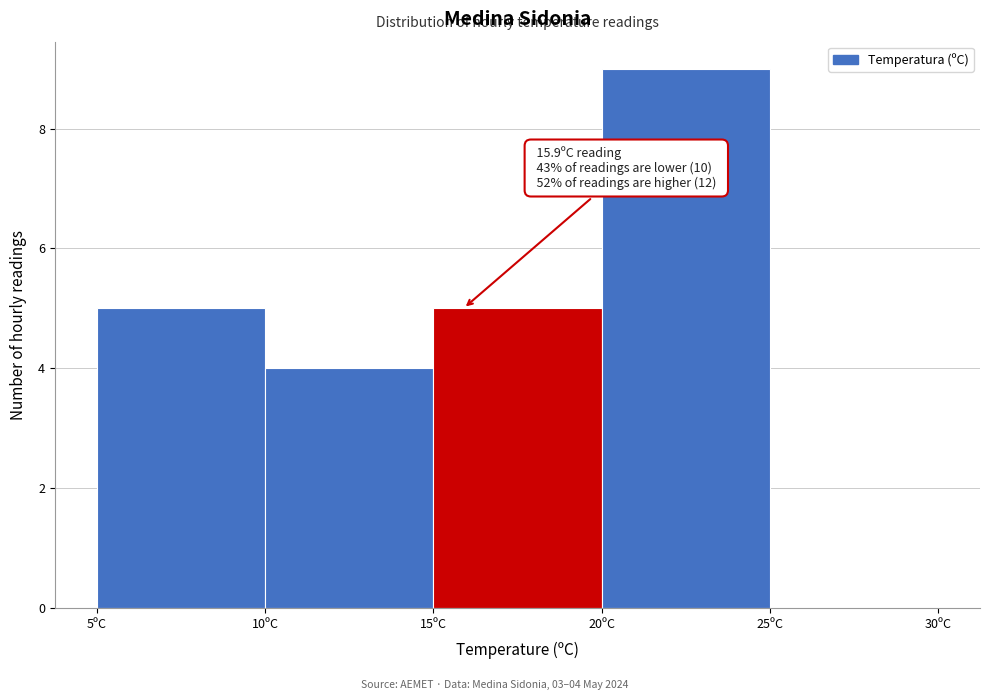

Which range on the x-axis has the tallest bar?

20 to 25